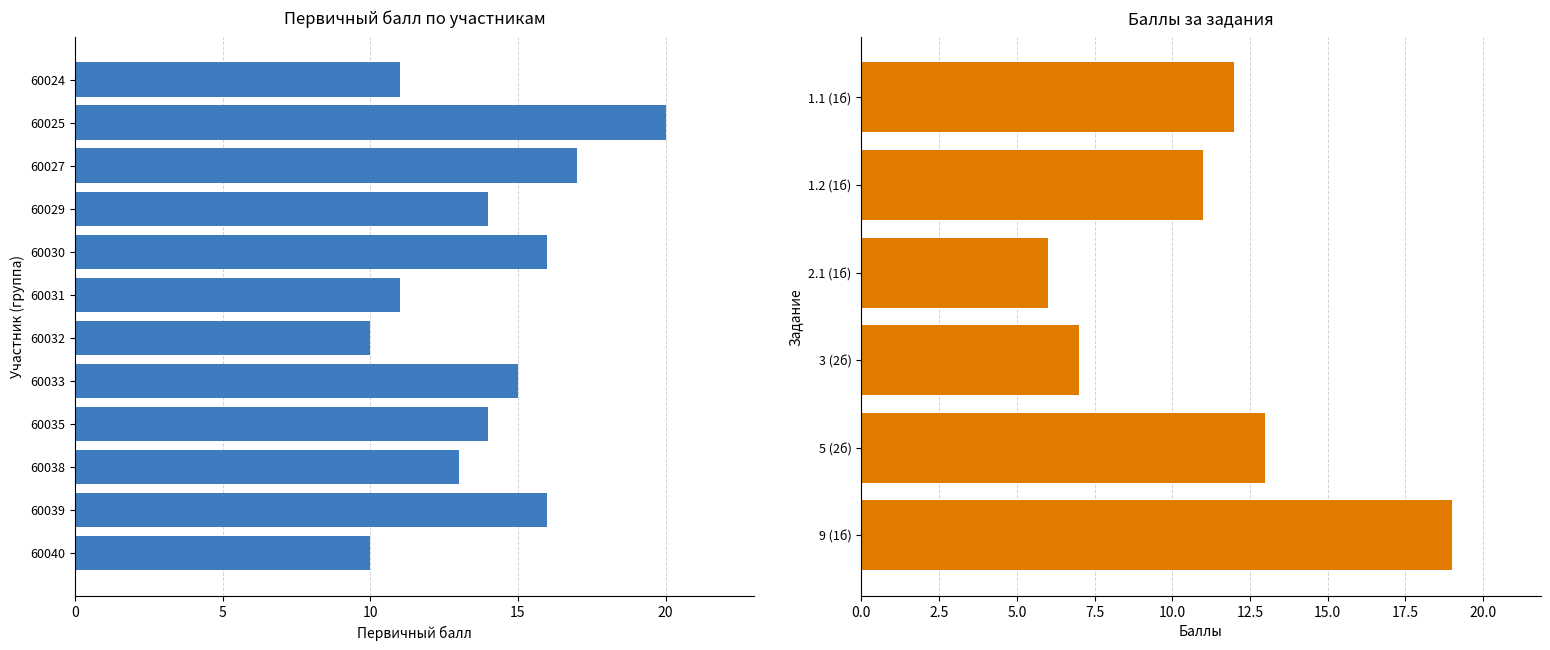

How many values exceed 14?

5